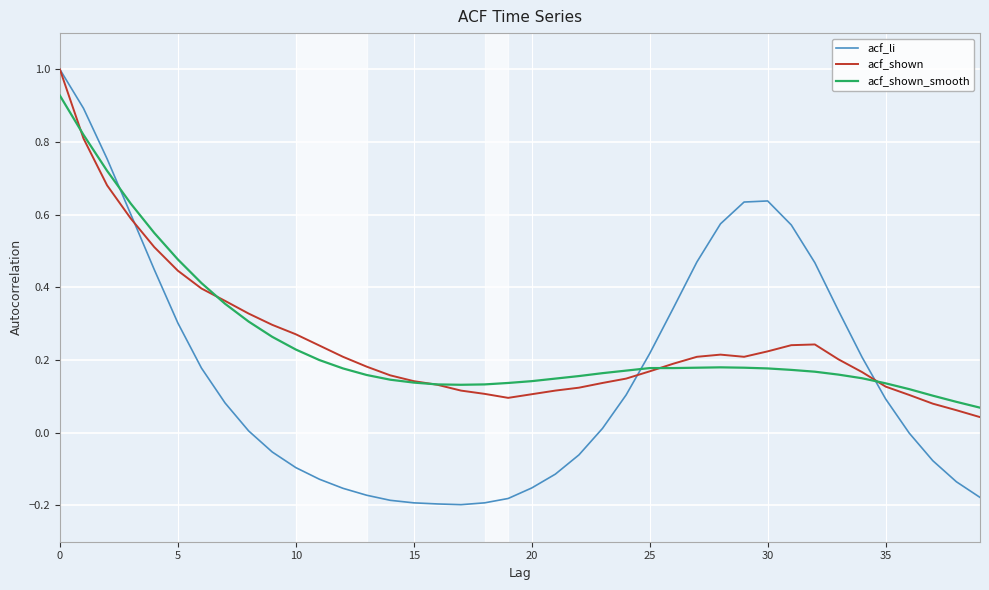

What is the greatest value displayed?

1.0